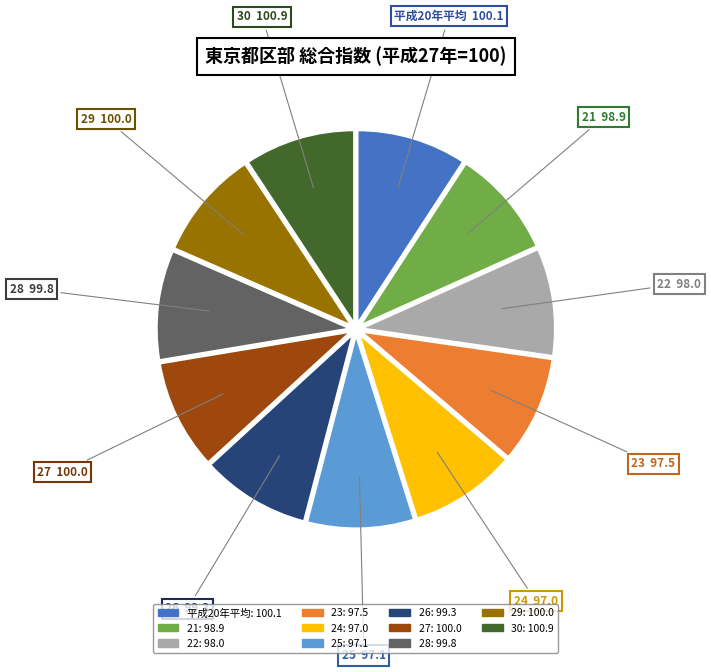

Count the number of slices in the pie.

11